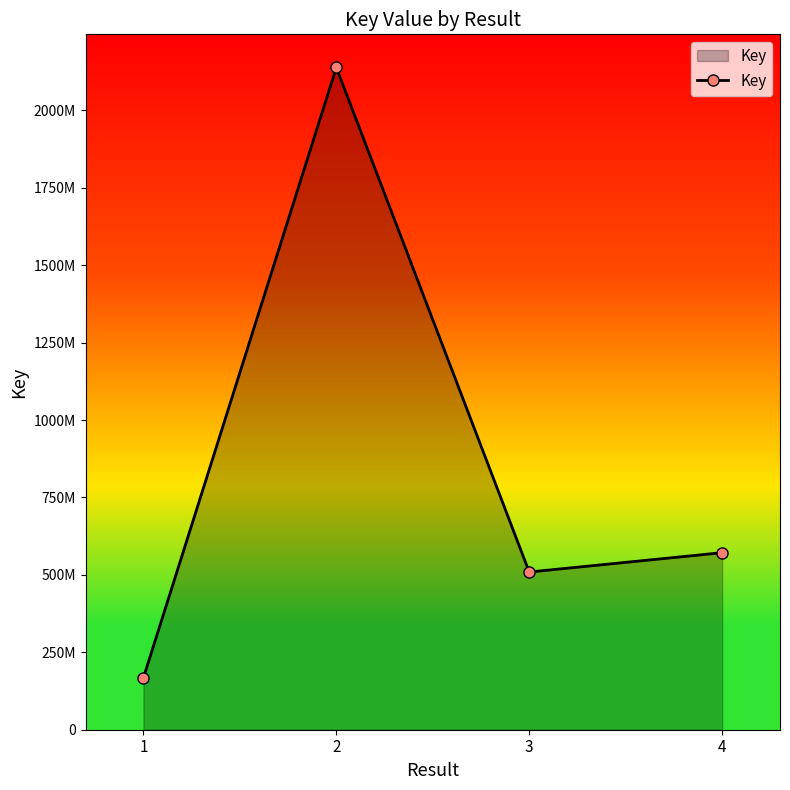

Is this an area chart (filled region under the line)?

Yes